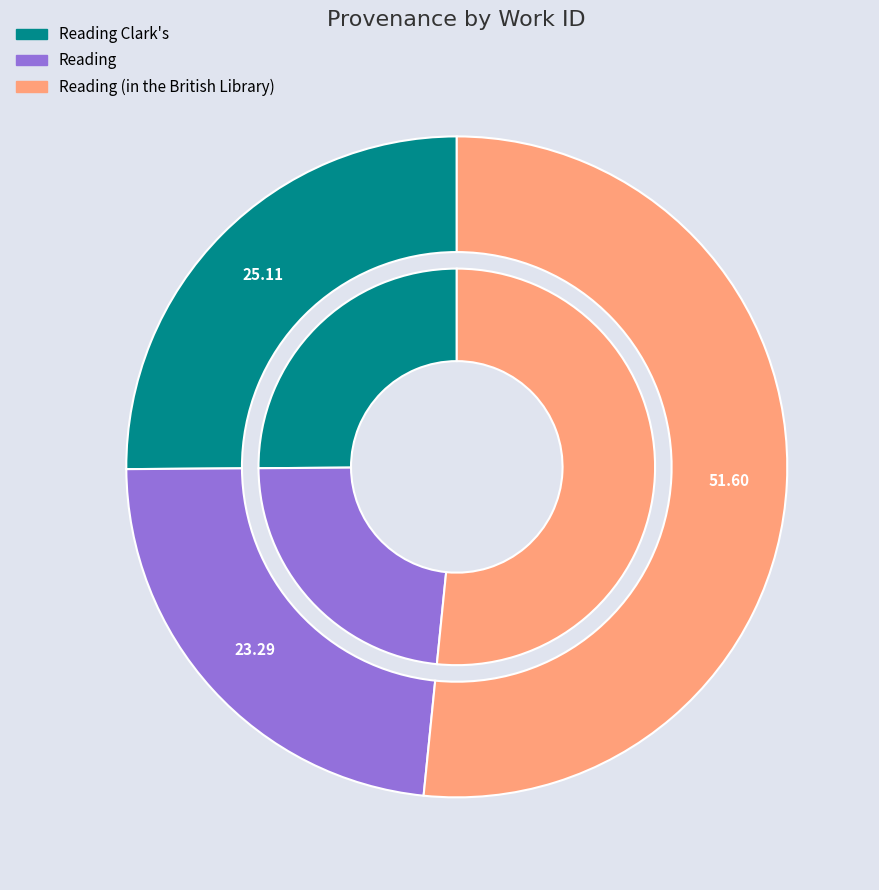

What portion of the pie excludes Reading Clark's?

74.9%